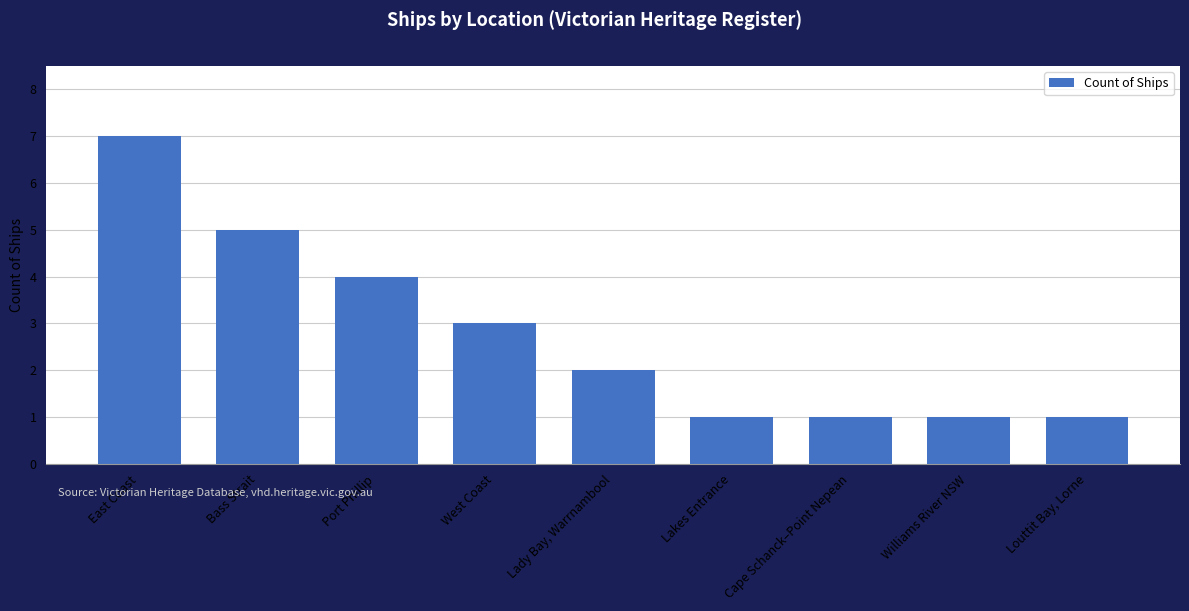

At which label is the value closest to 4?

Port Phillip